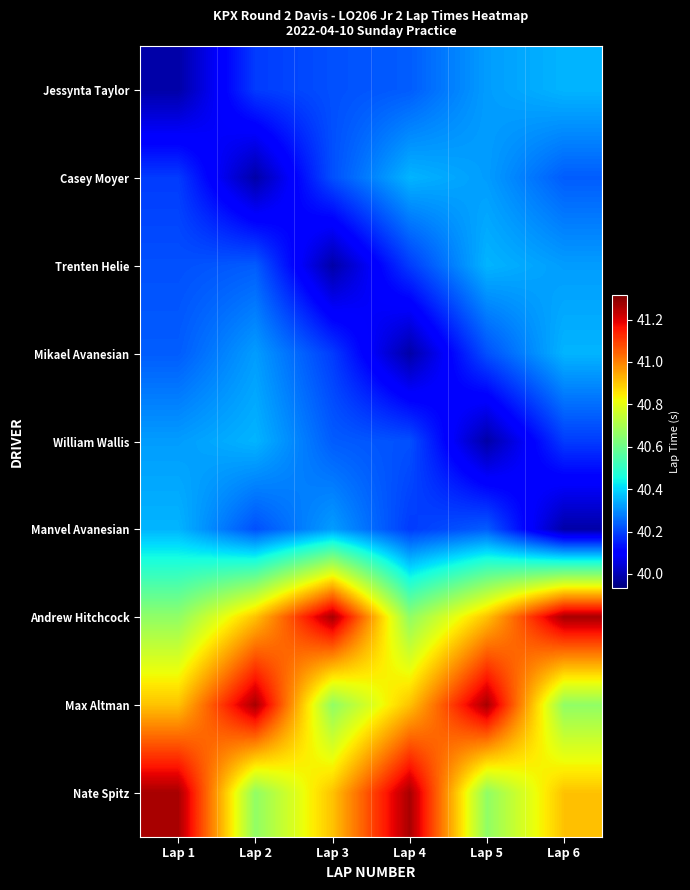

Reading left to right, list all the values displayed in this chart.

Jessynta Taylor: Lap 1=40.0	Lap 2=40.2	Lap 3=40.2	Lap 4=40.2	Lap 5=40.3	Lap 6=40.4
Casey Moyer: Lap 1=40.2	Lap 2=40.0	Lap 3=40.2	Lap 4=40.4	Lap 5=40.3	Lap 6=40.2
Trenten Helie: Lap 1=40.2	Lap 2=40.2	Lap 3=40.0	Lap 4=40.2	Lap 5=40.4	Lap 6=40.3
Mikael Avanesian: Lap 1=40.2	Lap 2=40.3	Lap 3=40.2	Lap 4=40.0	Lap 5=40.2	Lap 6=40.4
William Wallis: Lap 1=40.3	Lap 2=40.4	Lap 3=40.2	Lap 4=40.2	Lap 5=40.0	Lap 6=40.2
Manvel Avanesian: Lap 1=40.4	Lap 2=40.2	Lap 3=40.3	Lap 4=40.2	Lap 5=40.2	Lap 6=40.0
Andrew Hitchcock: Lap 1=40.7	Lap 2=40.9	Lap 3=41.3	Lap 4=40.7	Lap 5=40.9	Lap 6=41.3
Max Altman: Lap 1=40.9	Lap 2=41.3	Lap 3=40.7	Lap 4=40.9	Lap 5=41.3	Lap 6=40.7
Nate Spitz: Lap 1=41.3	Lap 2=40.7	Lap 3=40.9	Lap 4=41.3	Lap 5=40.7	Lap 6=40.9